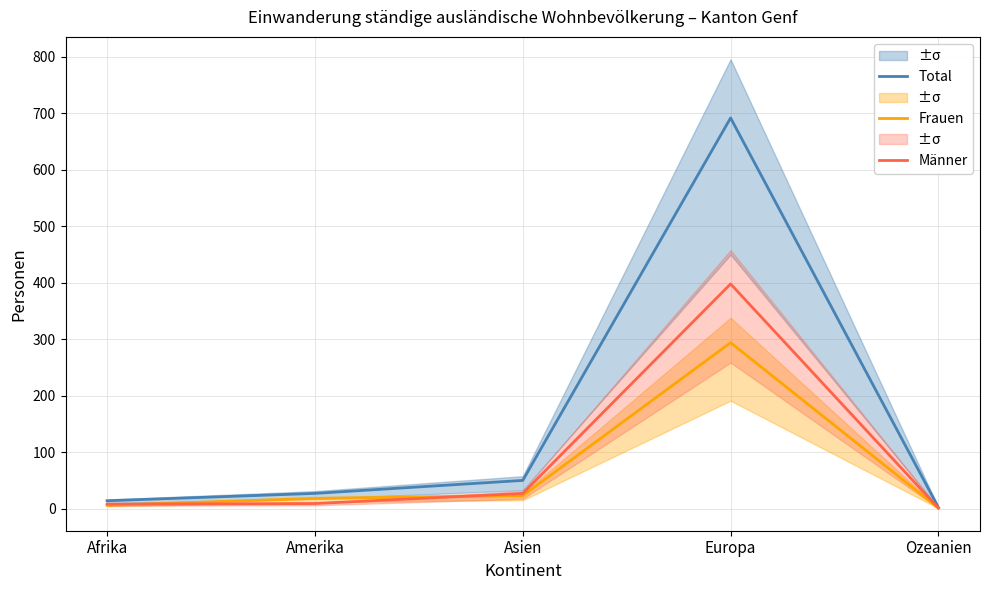

List the series in order of their overall mean, lowest first.

Frauen, Männer, Total